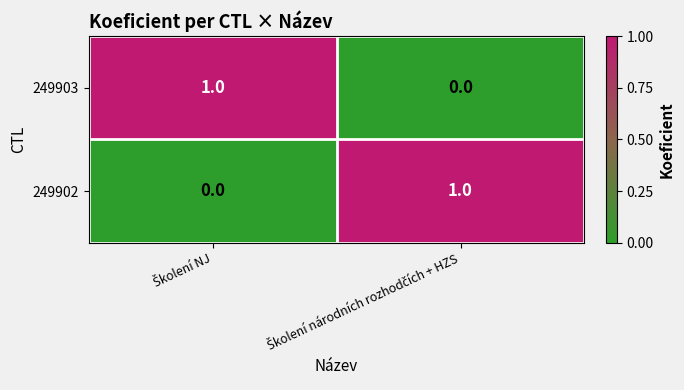

Reading right to left, what are all the values shown in this chart?

249903: 0	1
249902: 1	0